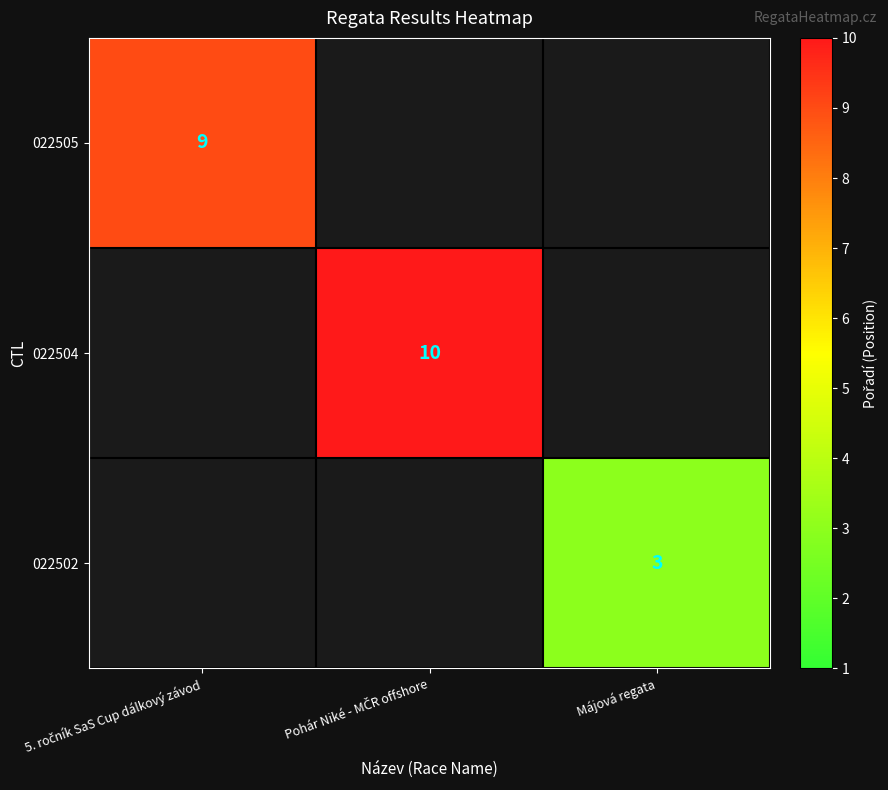

True or false: 022502 has a value of 2 at Májová regata.

False